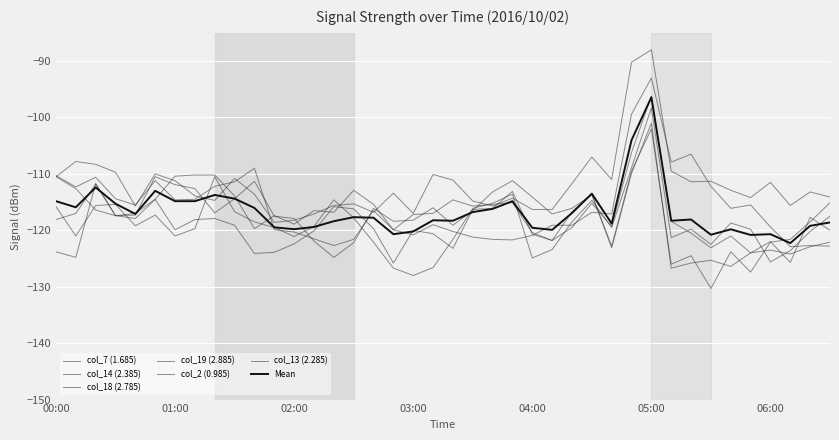

Is this an area chart (filled region under the line)?

No